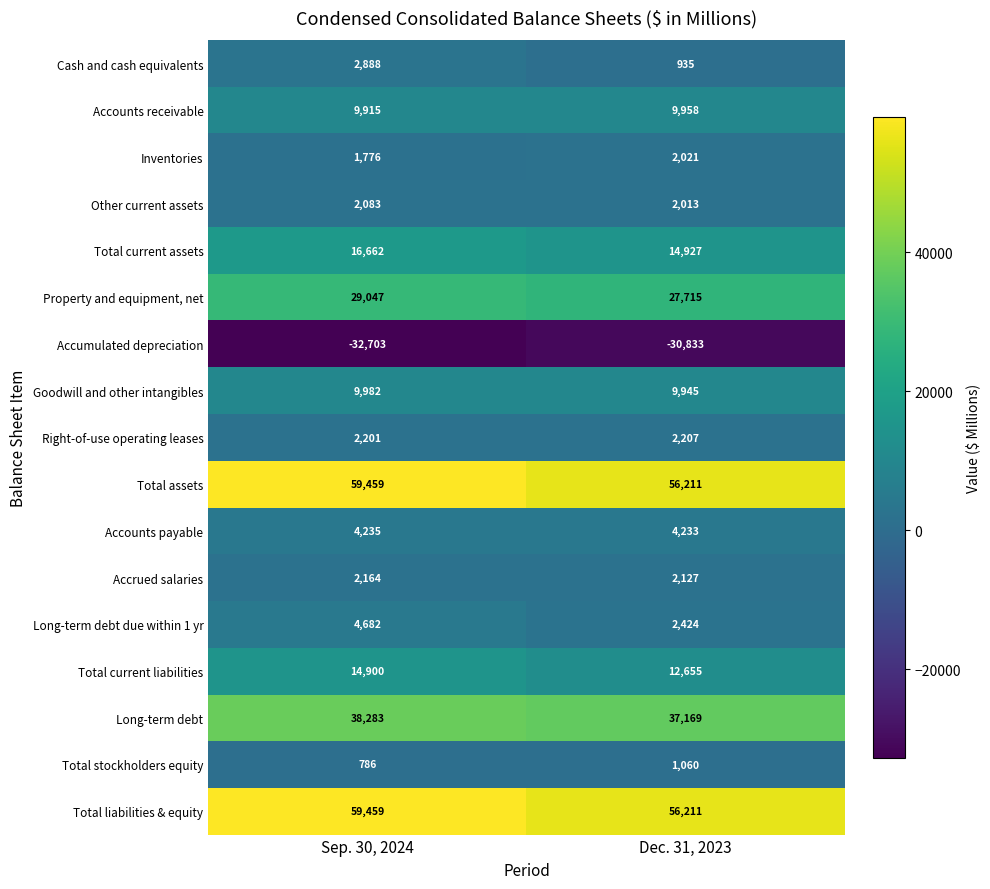

The value of Right-of-use operating leases at Dec. 31, 2023 is 1250. True or false?

False